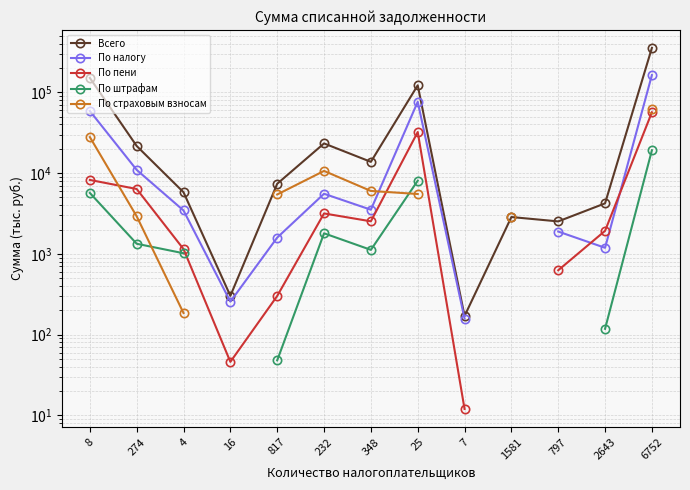

How many categories are shown in the chart?

13